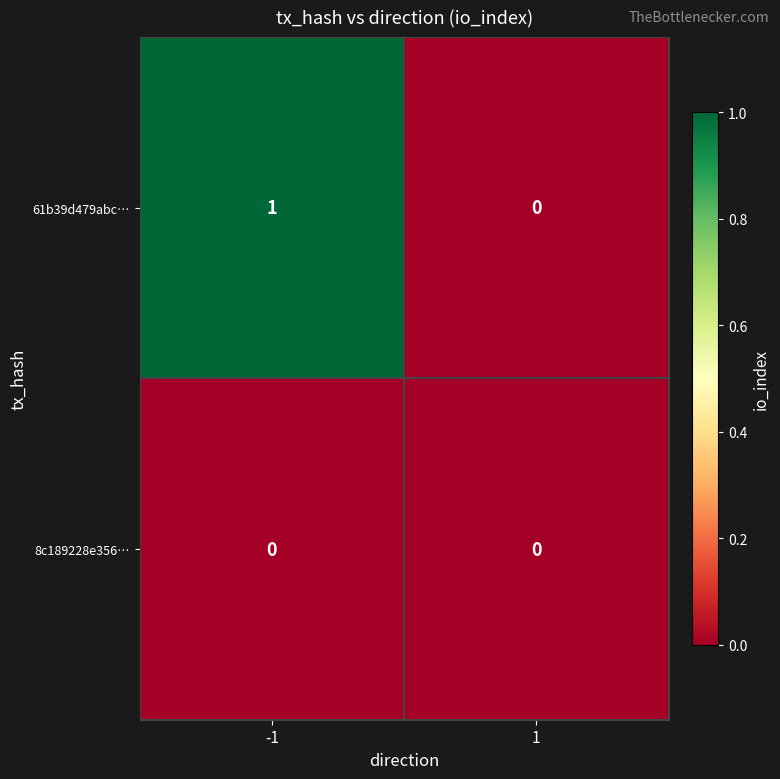

Is the value of 61b39d479abc… at -1 greater than the value of 8c189228e356… at 1?

Yes